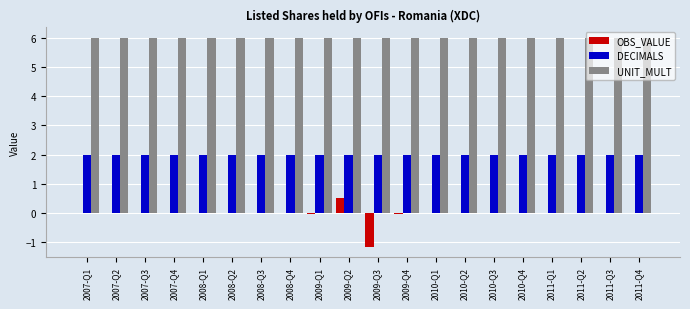

The value of OBS_VALUE at 2007-Q1 is 0.8. True or false?

False